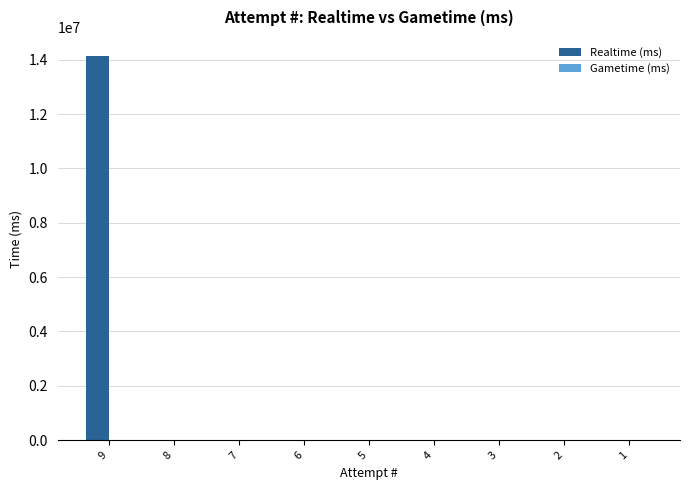

The value at 5 is 0. True or false?

True